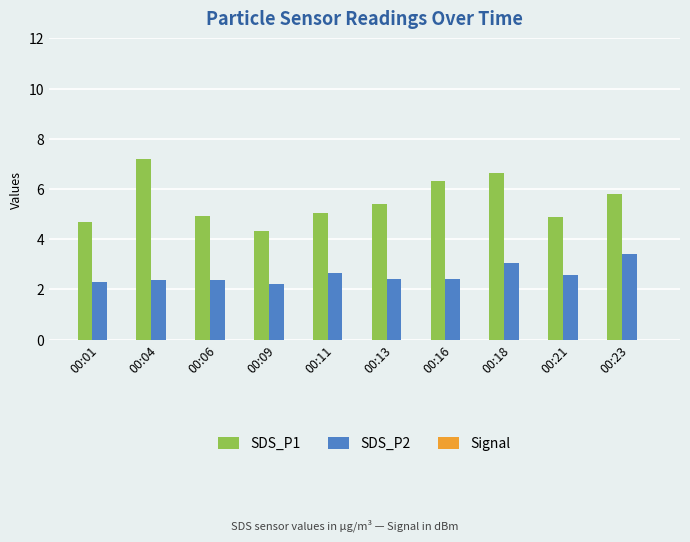

Which series has the widest spread of values?

SDS_P1